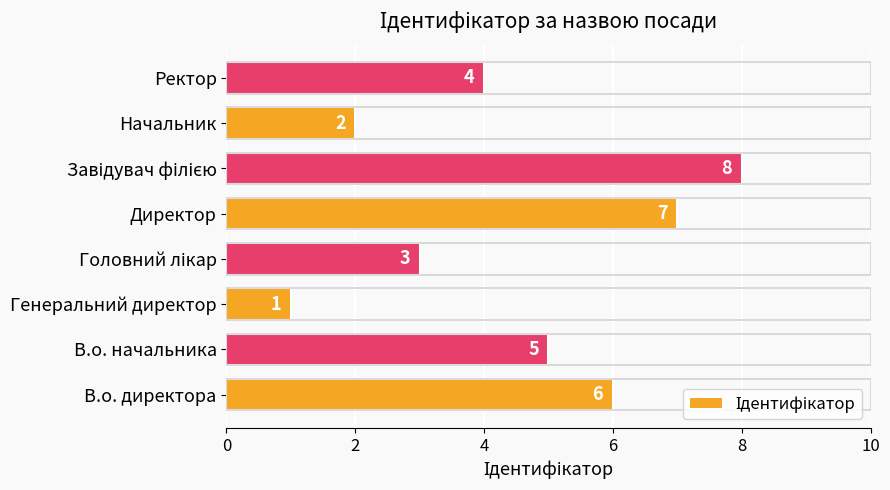

What is the difference between the maximum and second lowest values?

6